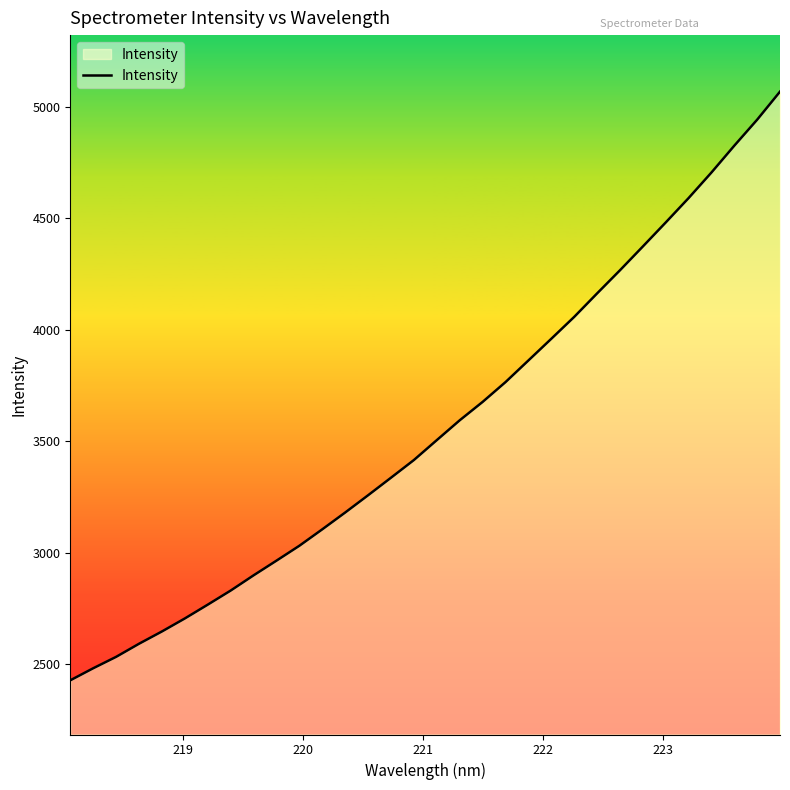

What is the greatest value displayed?

5067.5